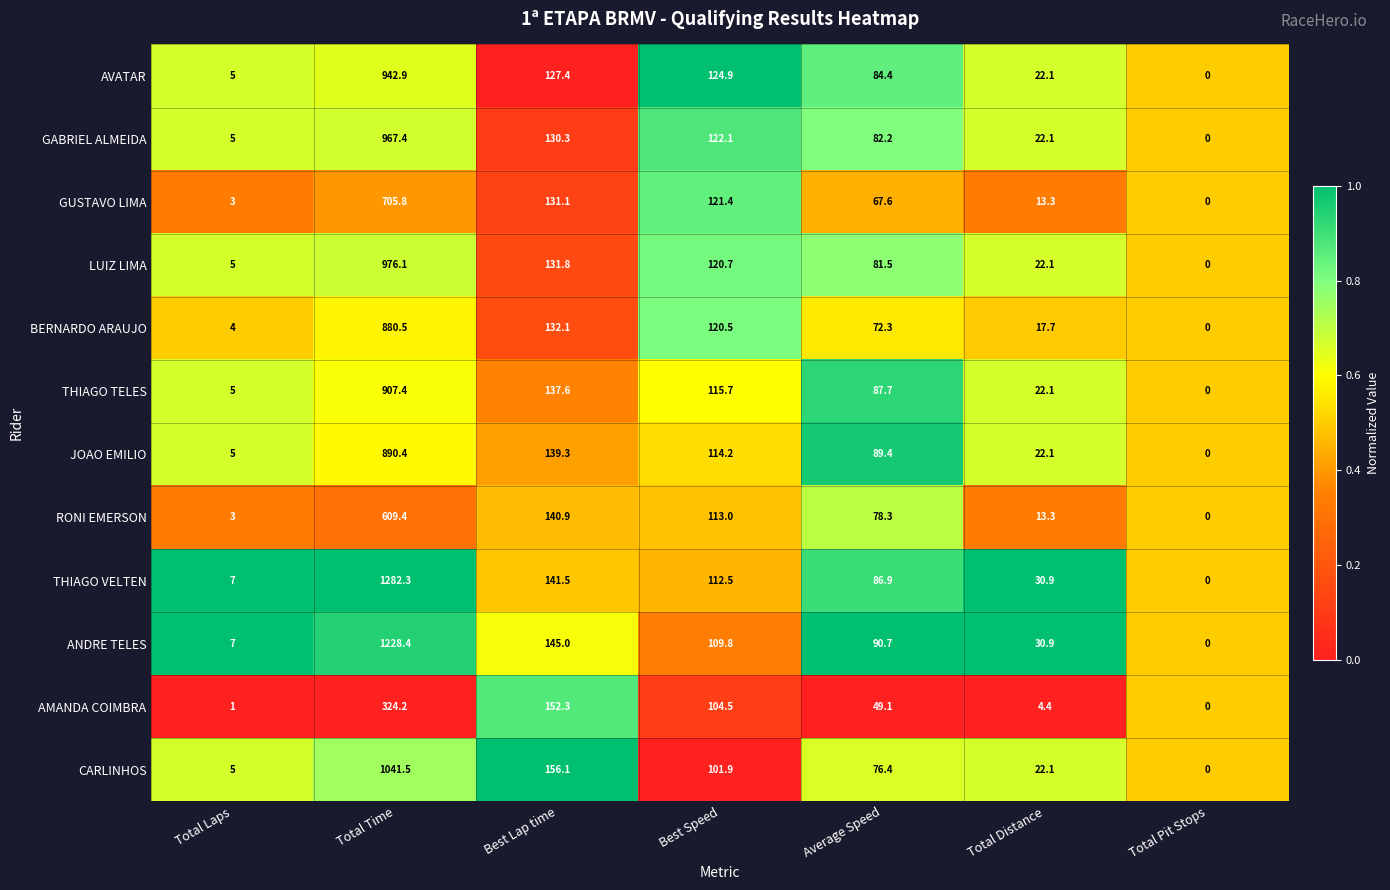

What is the approximate value of ANDRE TELES at Total Laps?

7.0